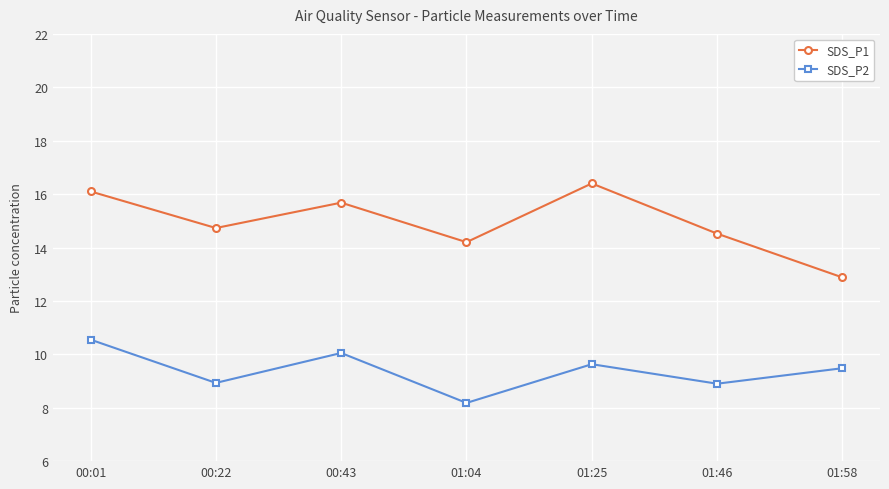

What is the difference between the highest and lowest values at 00:43?

5.6